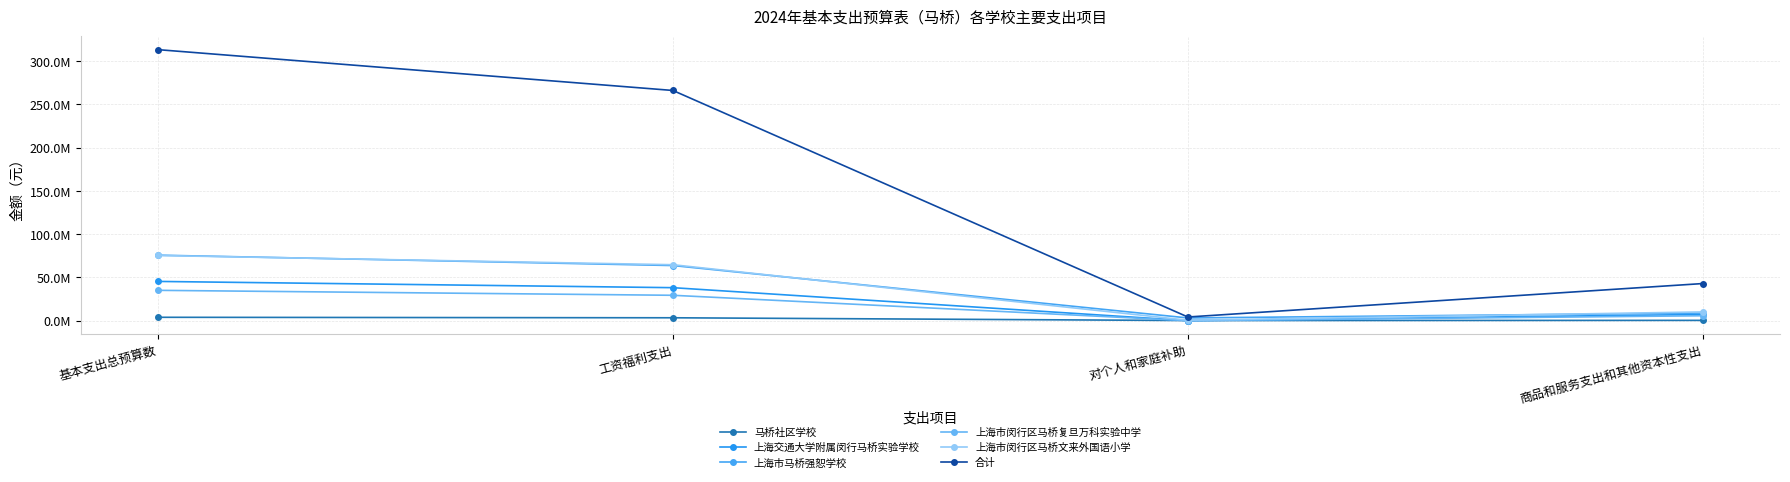

True or false: 上海市闵行区马桥复旦万科实验中学 and 合计 intersect in this chart.

False